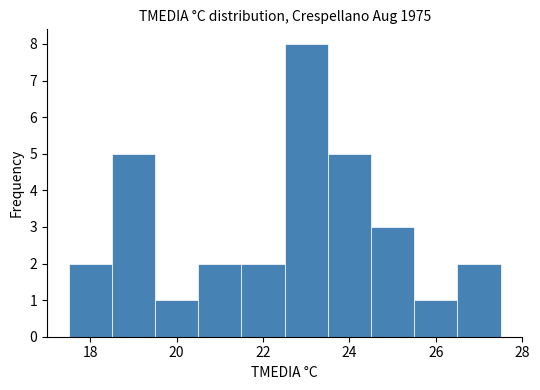

Which range on the x-axis has the tallest bar?

22.5 to 23.5